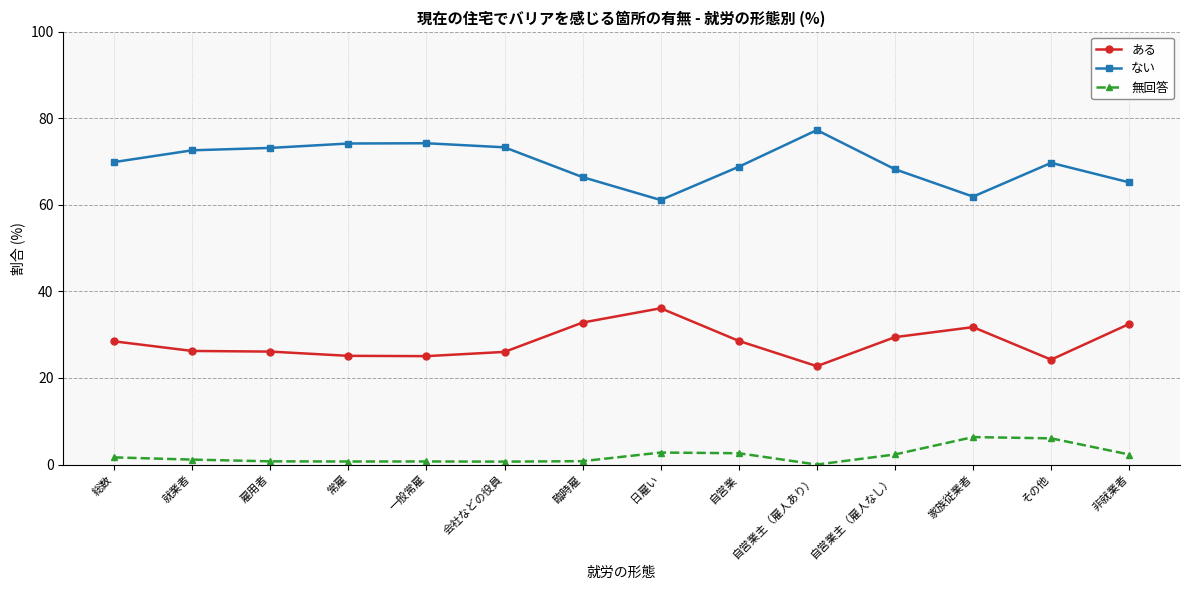

List the series in order of their overall mean, lowest first.

無回答, ある, ない